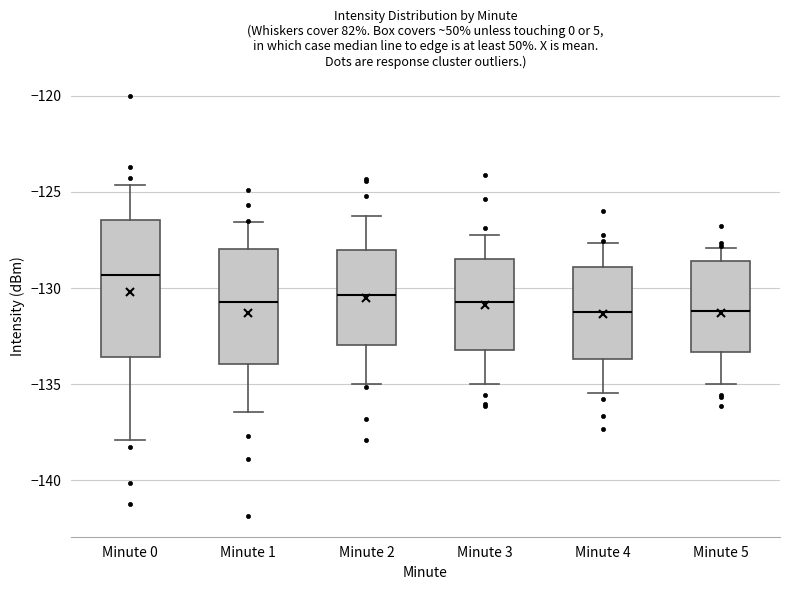

Reading left to right, transcribe this box plot: for each box, give where its median line is, the range the box spans, and where its two whiskers end, as read against the y-axis. The values are not printed on the chart, so give them approximately, as read against the axis.

Minute 0: median -129.5, box -133.5 to -126.5, whiskers -138.0 to -124.5
Minute 1: median -130.5, box -134.0 to -128.0, whiskers -136.5 to -126.5
Minute 2: median -130.5, box -133.0 to -128.0, whiskers -135.0 to -126.0
Minute 3: median -130.5, box -133.0 to -128.5, whiskers -135.0 to -127.0
Minute 4: median -131.0, box -133.5 to -129.0, whiskers -135.5 to -127.5
Minute 5: median -131.0, box -133.5 to -128.5, whiskers -135.0 to -128.0